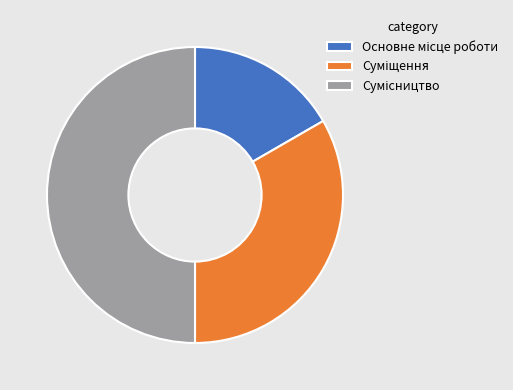

True or false: Сумісництво accounts for 63% of the total.

False